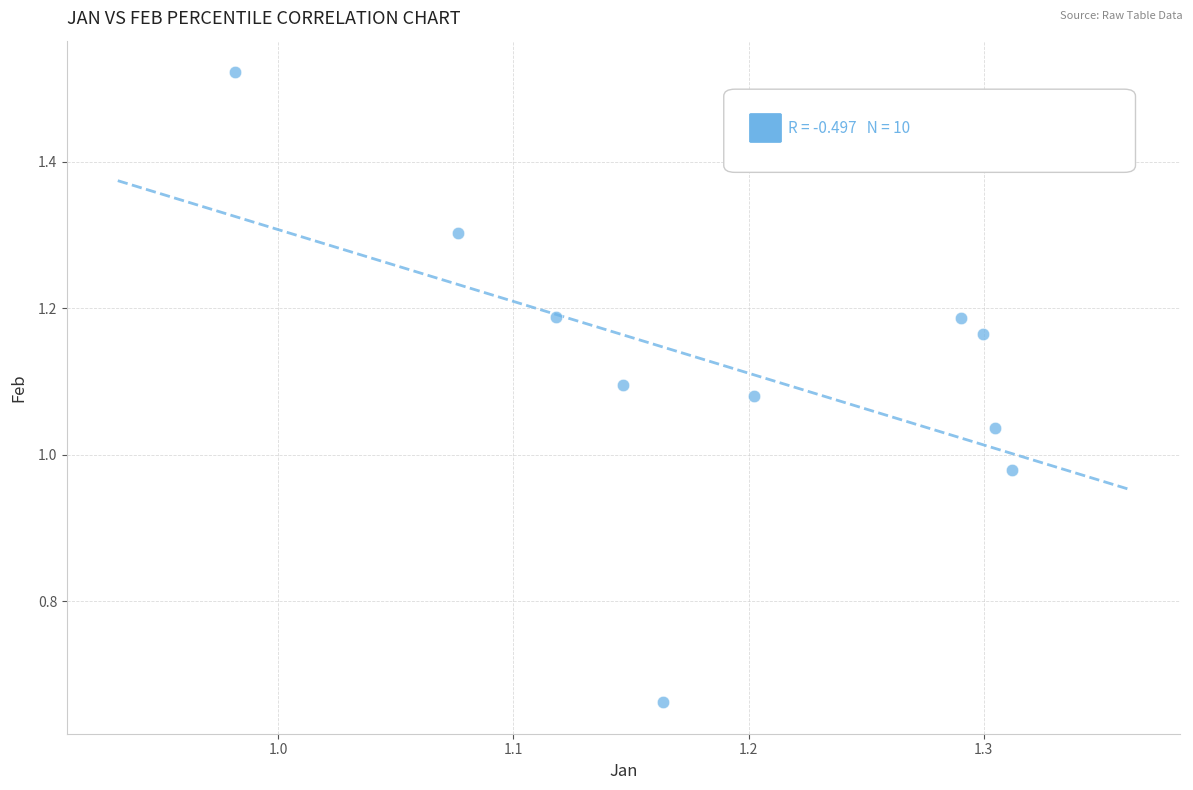

What is the range of X values (max minus min)?

0.3